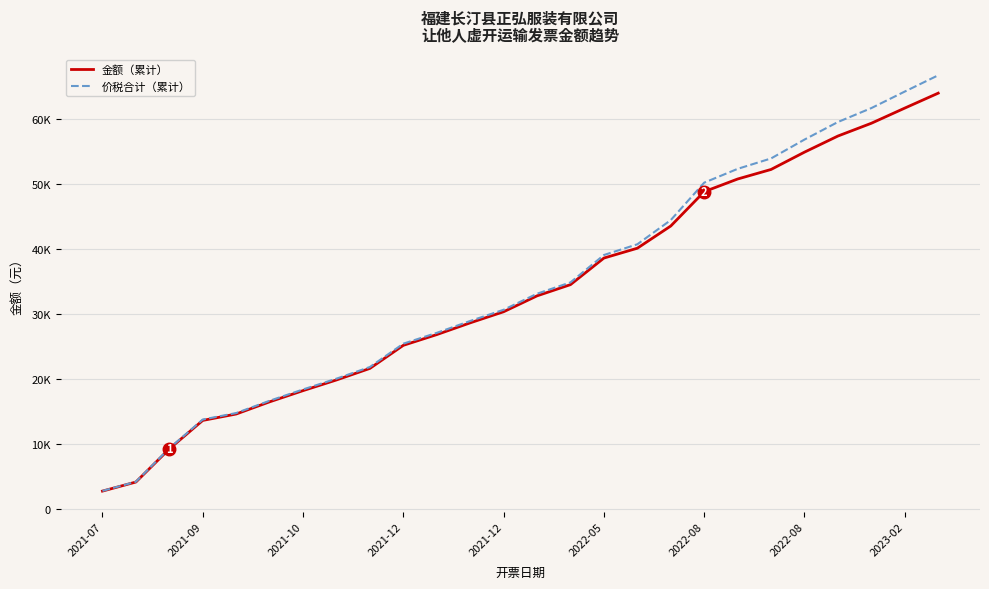

Is this an area chart (filled region under the line)?

No